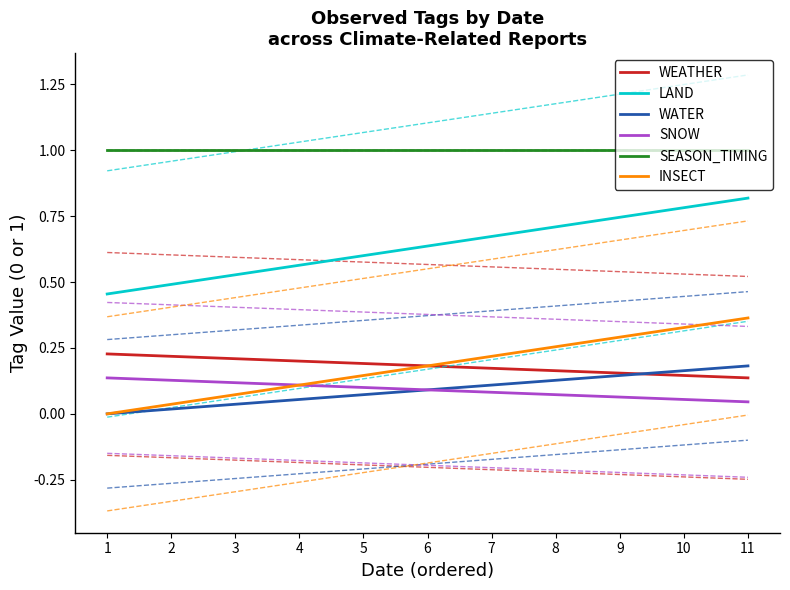

True or false: SEASON_TIMING and WEATHER cross at least once.

False